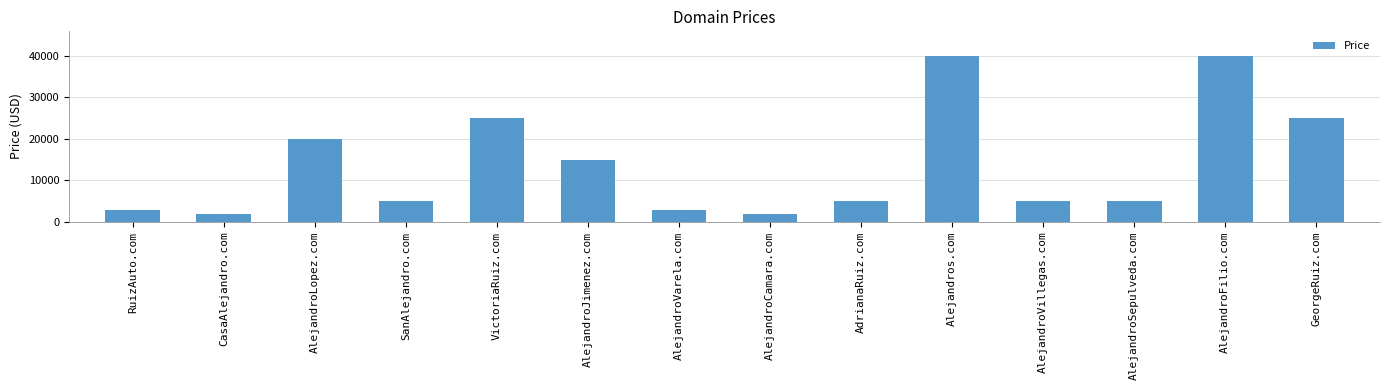

What is the label of the 11th bar from the right?

SanAlejandro.com